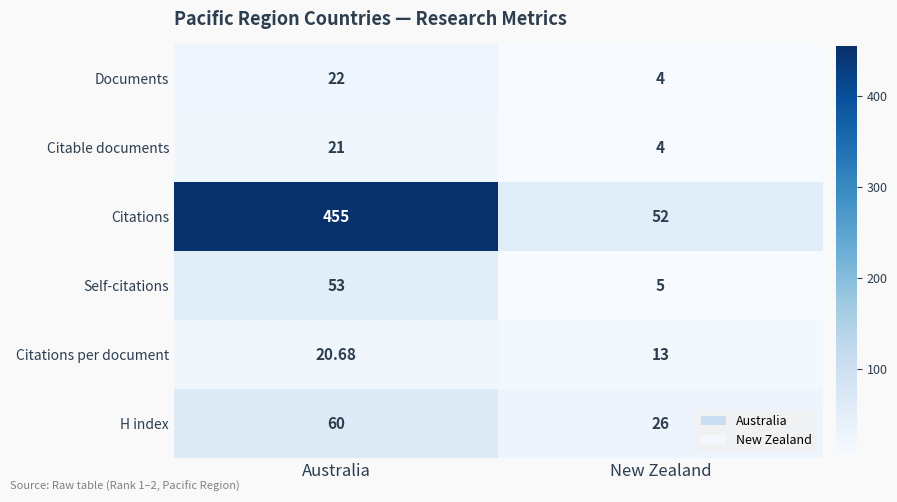

At which label is Citations closest to 253?

New Zealand